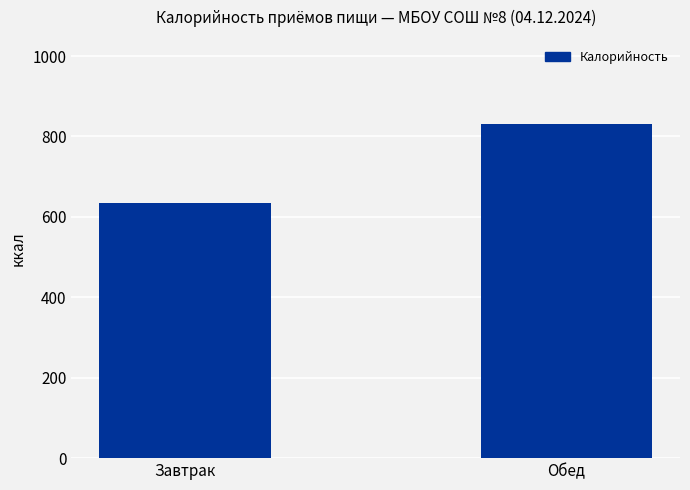

Reading left to right, extract all data points from this chart.

Завтрак=634.0	Обед=832.2